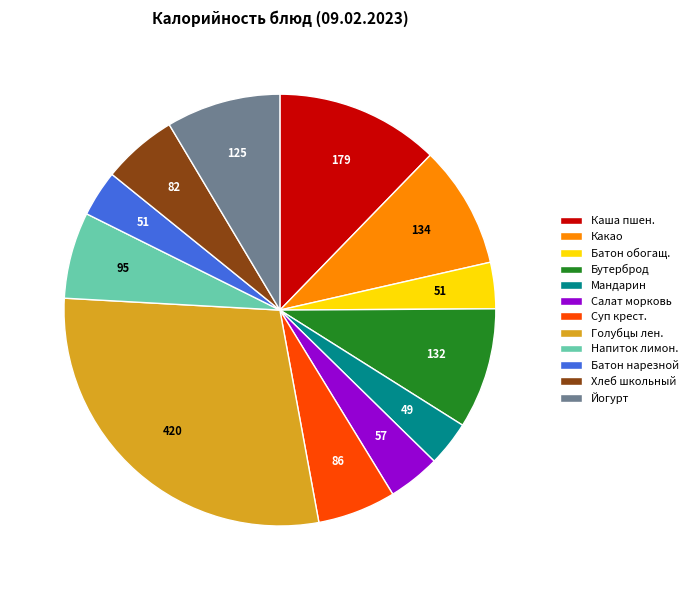

What is the largest slice in the pie chart?

Голубцы лен.